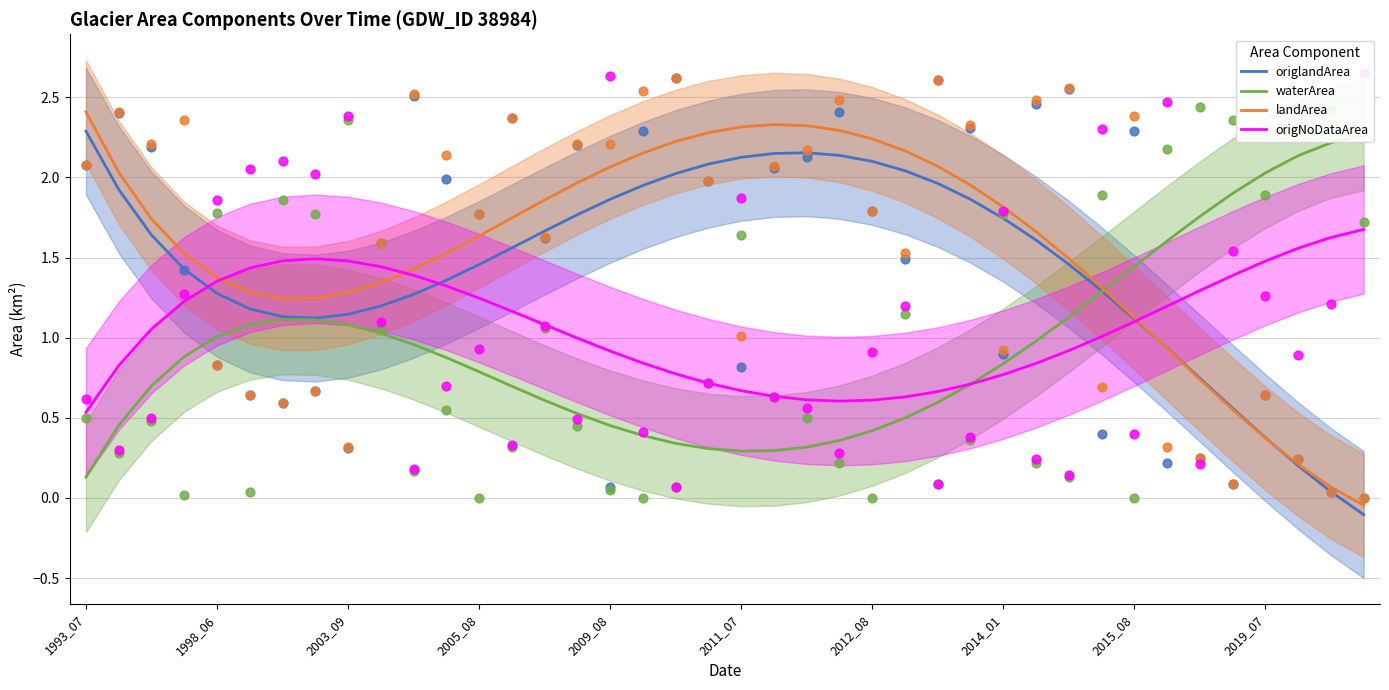

At how many categories does at least one series exceed 0?

40